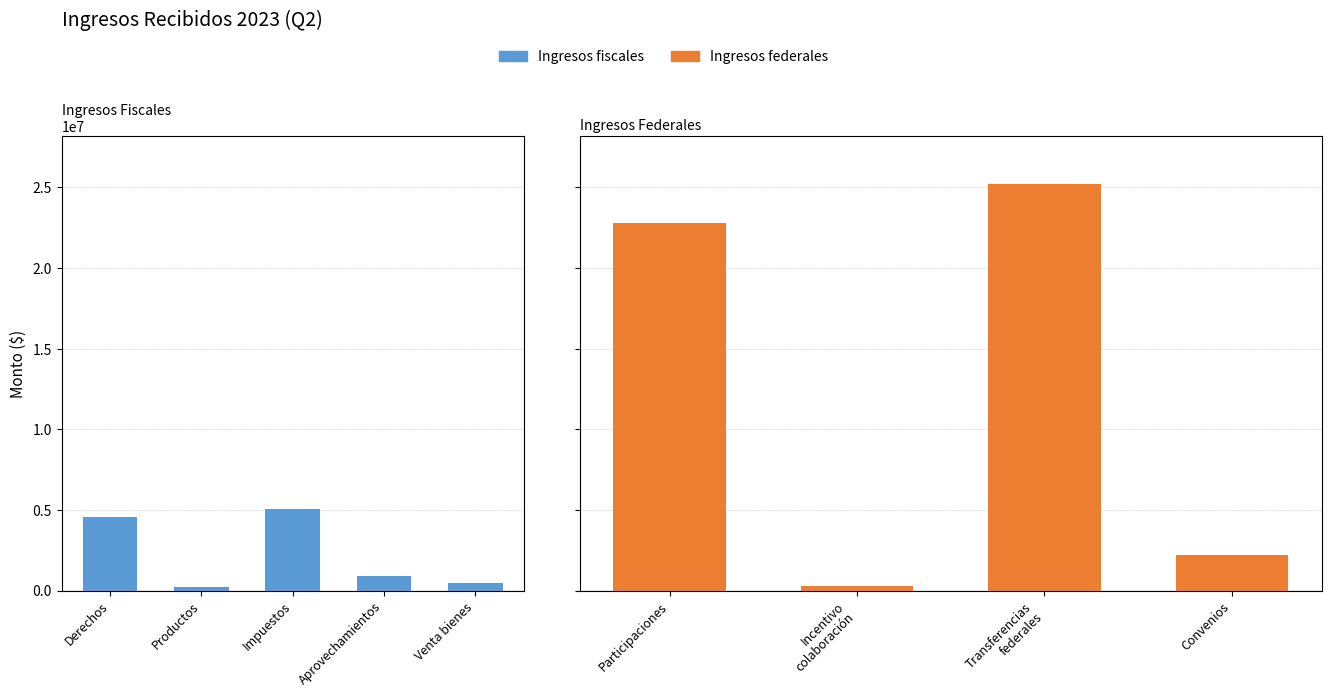

Approximately how many times larger is the value at Productos compared to Venta bienes?

0.4